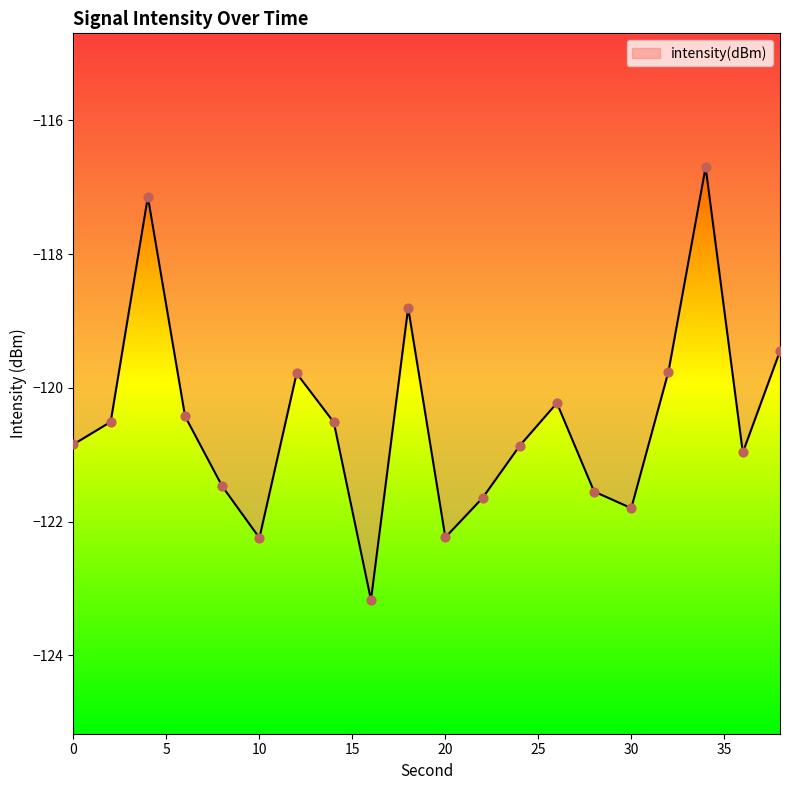

What is the maximum value shown in the chart?

-116.7